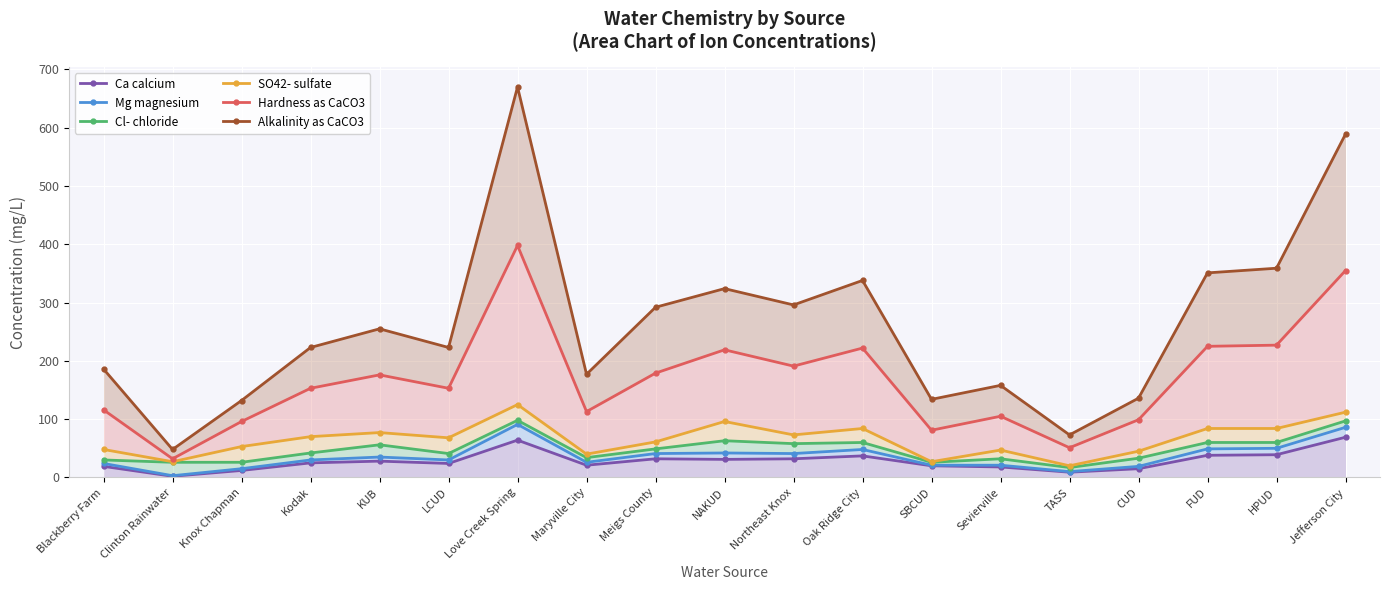

What is the sum of the Alkalinity as CaCO3 values at CUD and Maryville City?

313